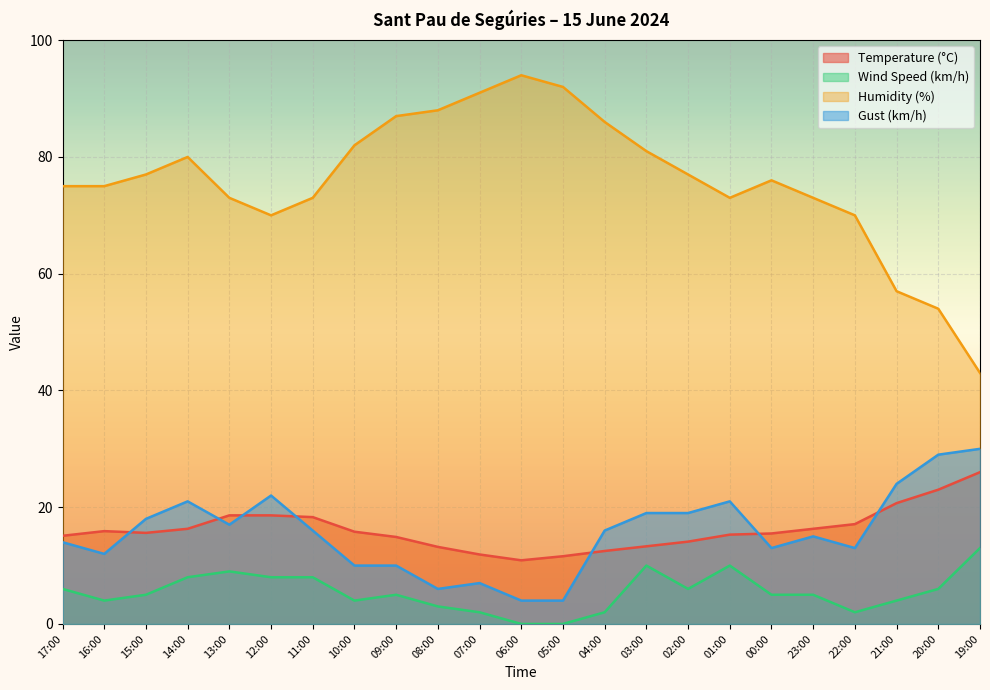

Reading left to right, list all the values displayed in this chart.

Temperature (°C): 15.1	15.9	15.6	16.3	18.6	18.6	18.3	15.8	14.9	13.2	11.9	10.9	11.6	12.5	13.3	14.1	15.3	15.5	16.3	17.1	20.7	23.0	26.0
Wind Speed (km/h): 6.0	4.0	5.0	8.0	9.0	8.0	8.0	4.0	5.0	3.0	2.0	0.0	0.0	2.0	10.0	6.0	10.0	5.0	5.0	2.0	4.0	6.0	13.0
Humidity (%): 75.0	75.0	77.0	80.0	73.0	70.0	73.0	82.0	87.0	88.0	91.0	94.0	92.0	86.0	81.0	77.0	73.0	76.0	73.0	70.0	57.0	54.0	43.0
Gust (km/h): 14.0	12.0	18.0	21.0	17.0	22.0	16.0	10.0	10.0	6.0	7.0	4.0	4.0	16.0	19.0	19.0	21.0	13.0	15.0	13.0	24.0	29.0	30.0